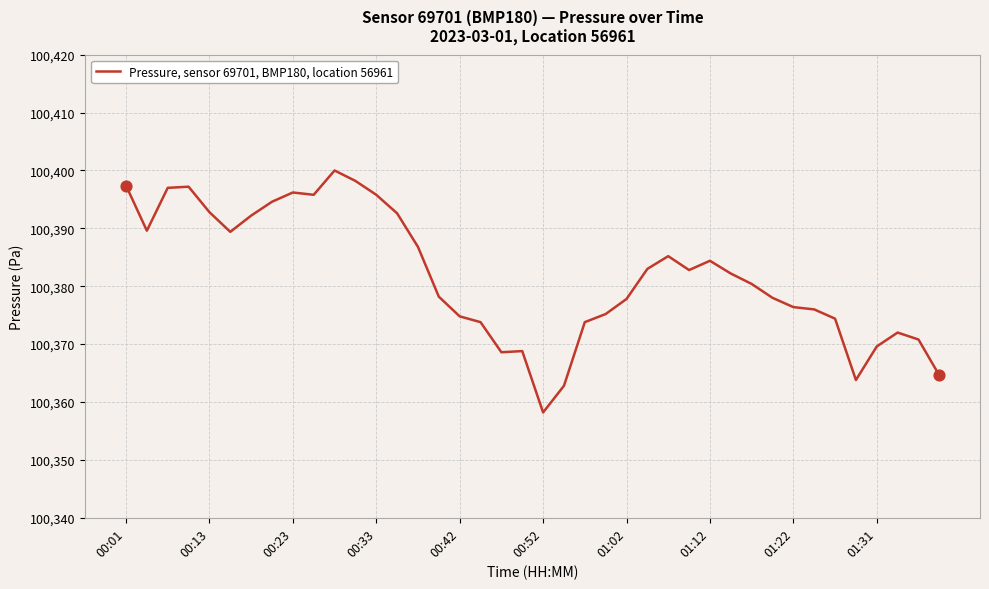

What is the maximum value shown in the chart?

100400.0